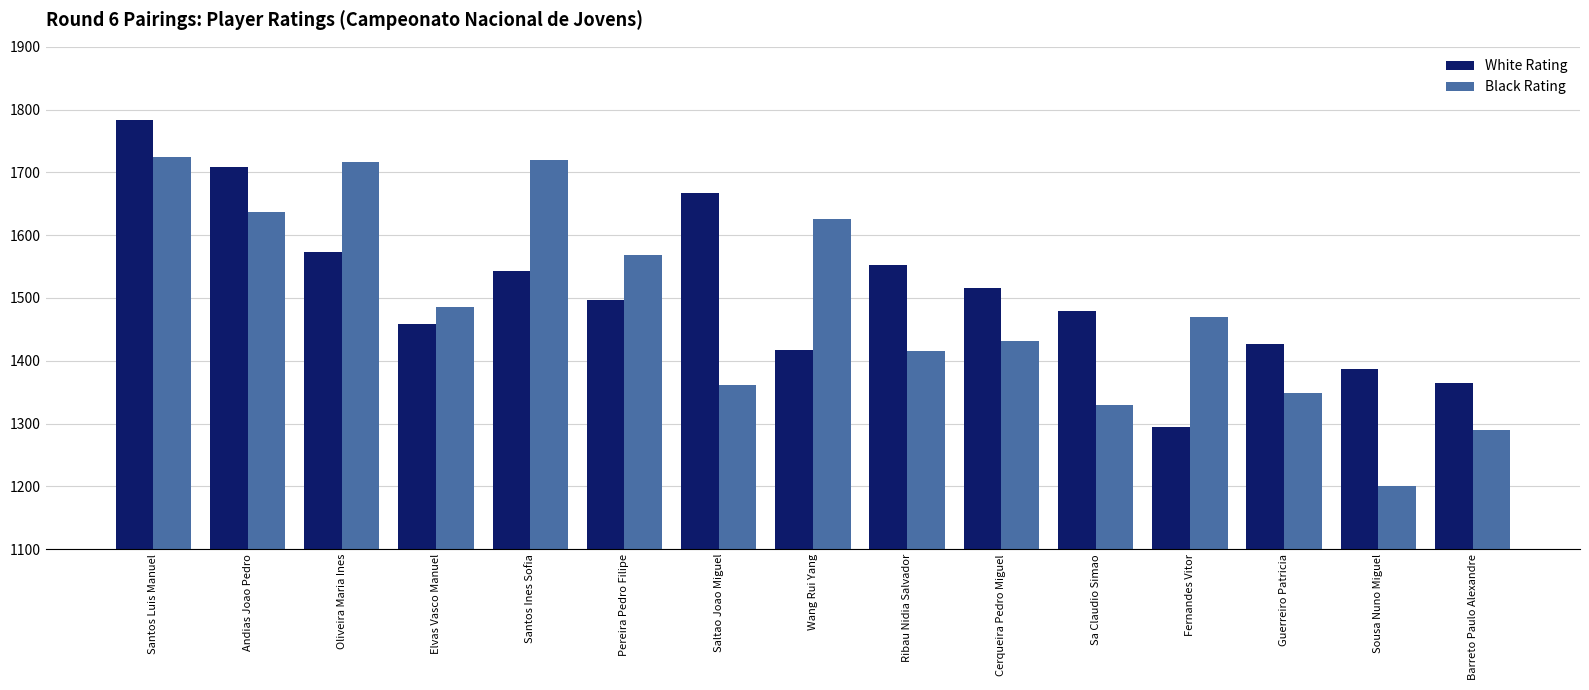

List the series in order of their peak value, highest first.

White Rating, Black Rating